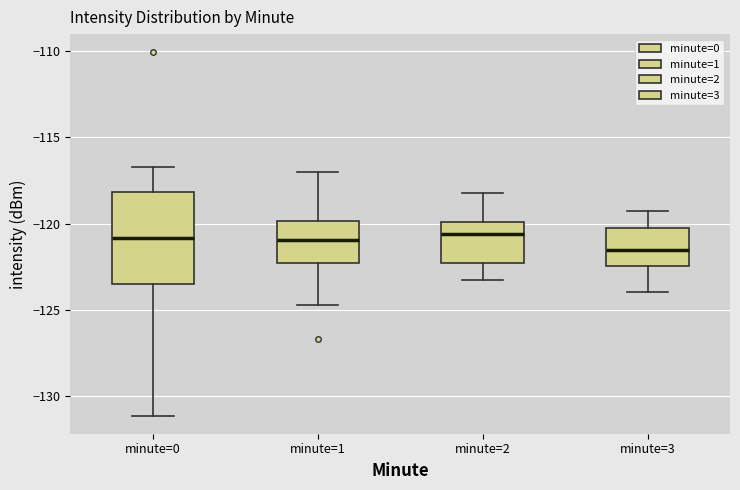

Comparing the boxes themselves (not the whiskers), which one is the tallest?

minute=0